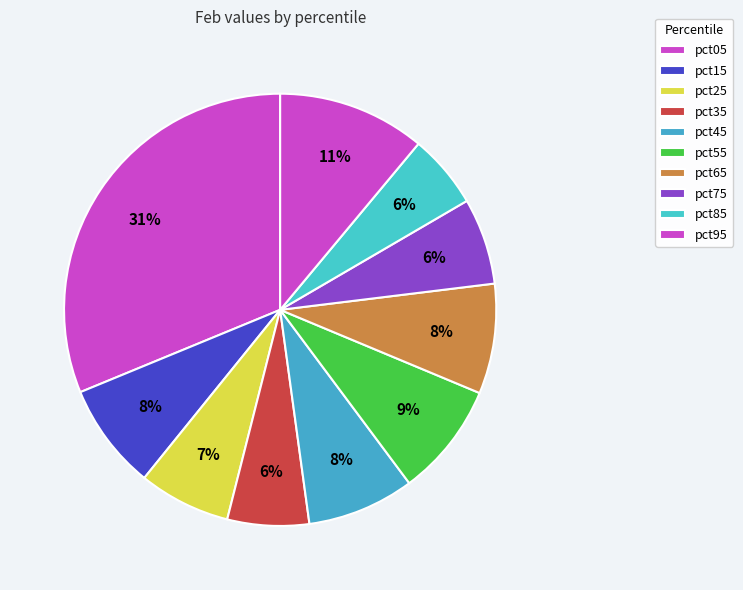

Combined, what portion of the pie is pct35 and pct95?

17.2%